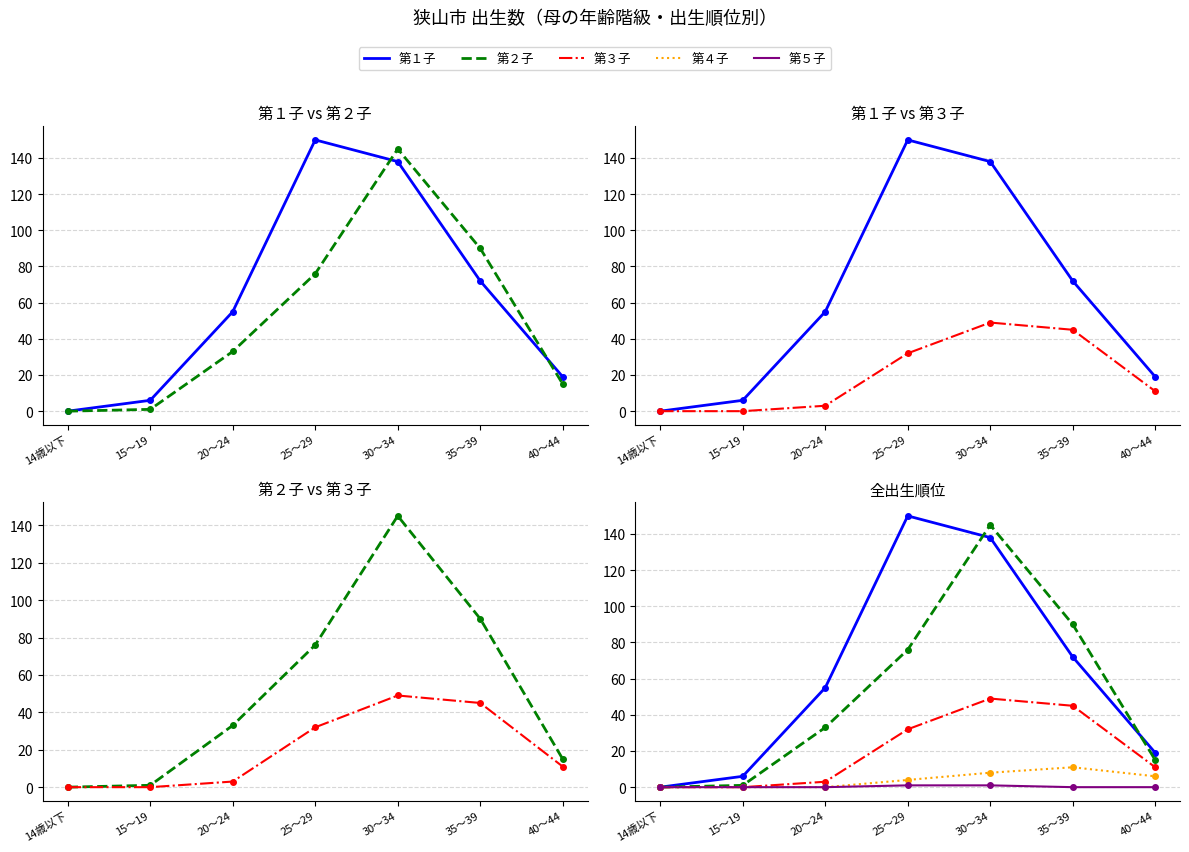

What is the label of the 4th point from the right?

25～29